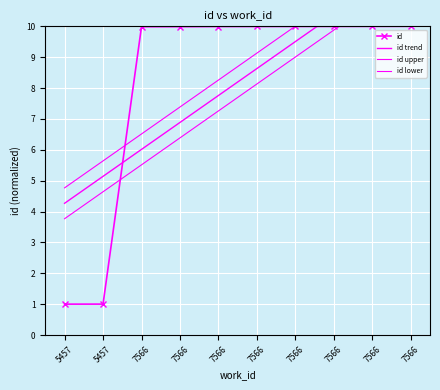

Which category has the highest value in the id lower series?

7566